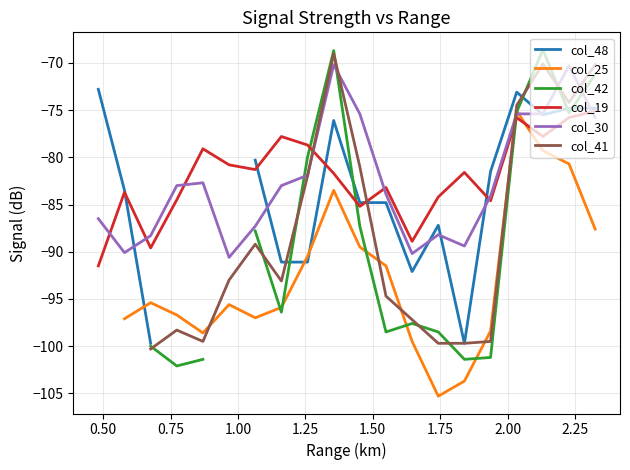

What is the difference between the second highest and minimum values in the col_30 series?

20.3